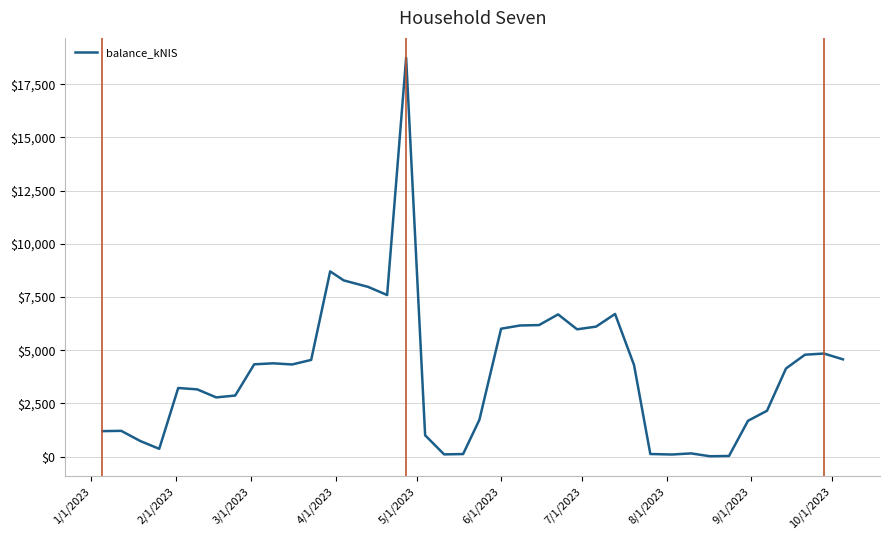

What is the difference between the maximum and minimum values?

18719.7